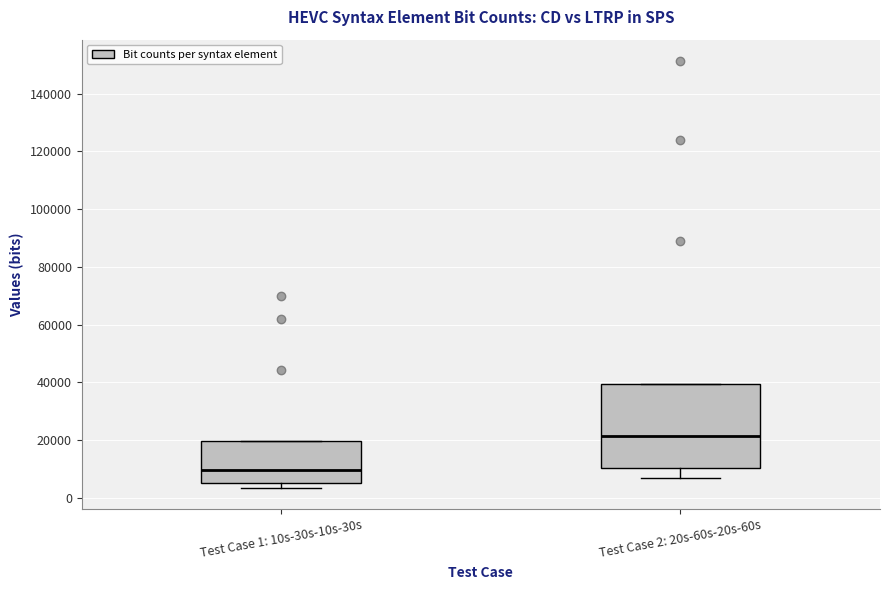

Reading left to right, read every box against the y-axis: the position of its median line, the range the box covers, and the ends of its whiskers. The values are not printed on the chart, so give them approximately, as read against the axis.

Test Case 1: 10s-30s-10s-30s: median 10000, box 6000 to 20000, whiskers 4000 to 20000
Test Case 2: 20s-60s-20s-60s: median 22000, box 10000 to 40000, whiskers 6000 to 40000